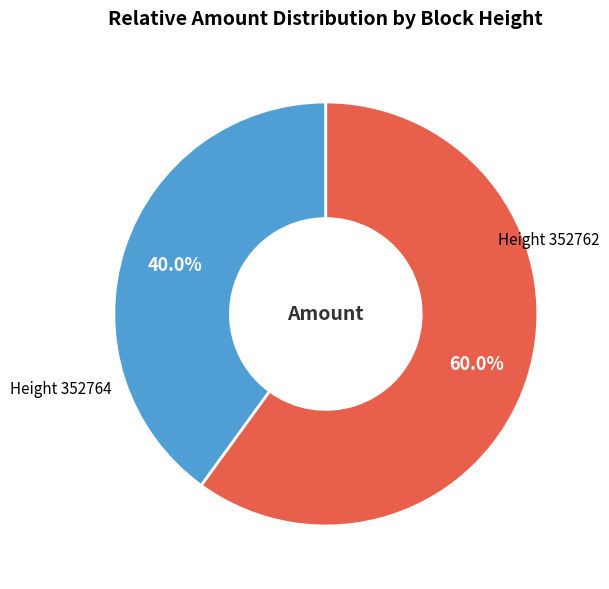

Is there a majority slice in this chart?

Yes